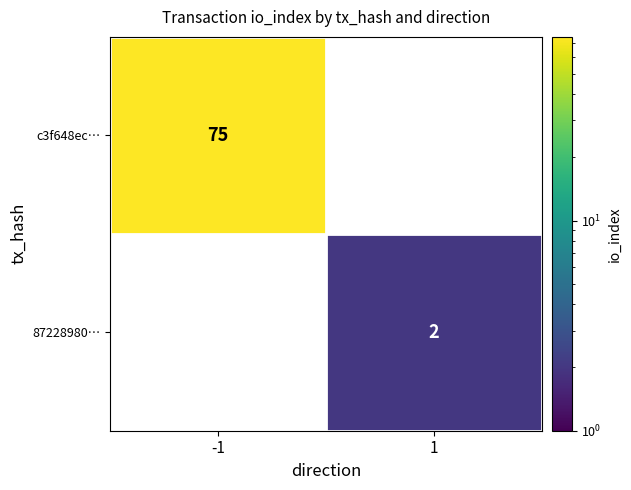

Is the value of c3f648ec… at -1 greater than the value of 87228980… at 1?

Yes